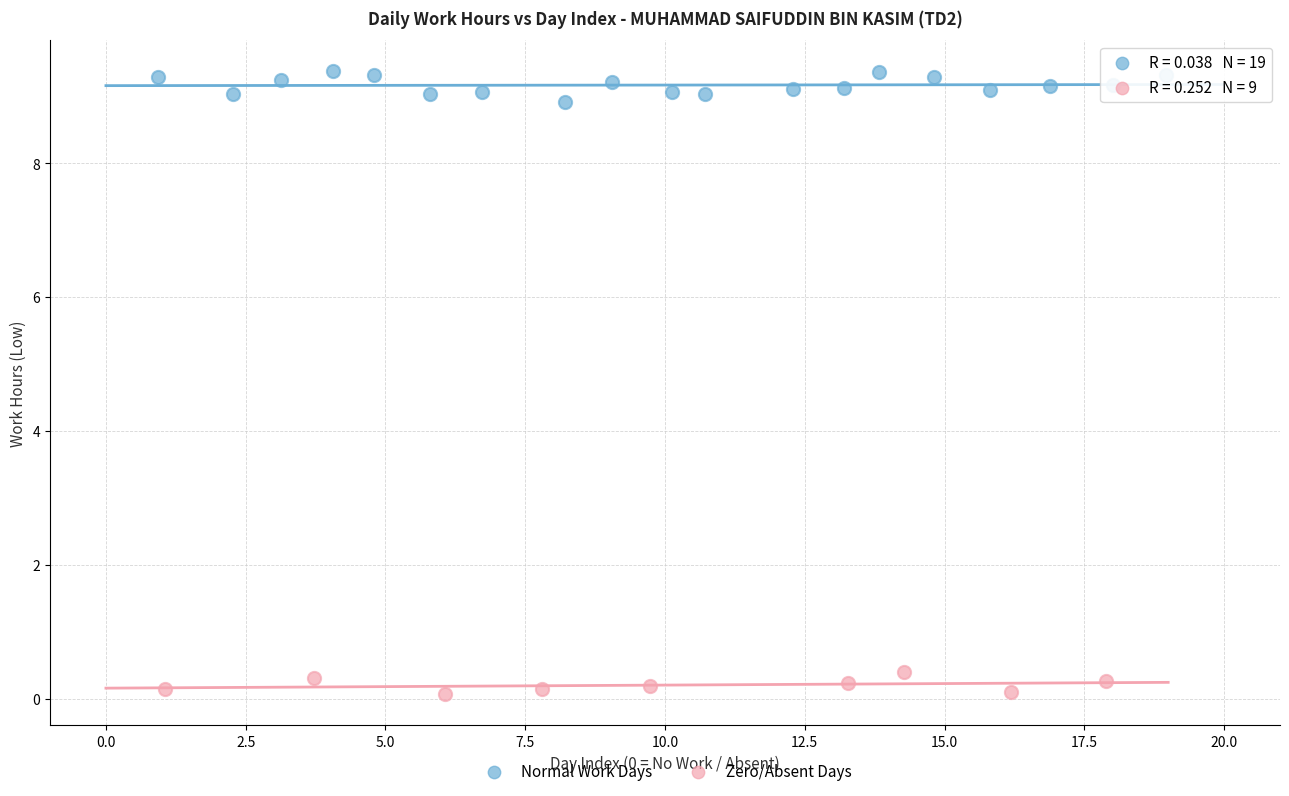

Which series has the widest spread of Y values?

Normal Work Days